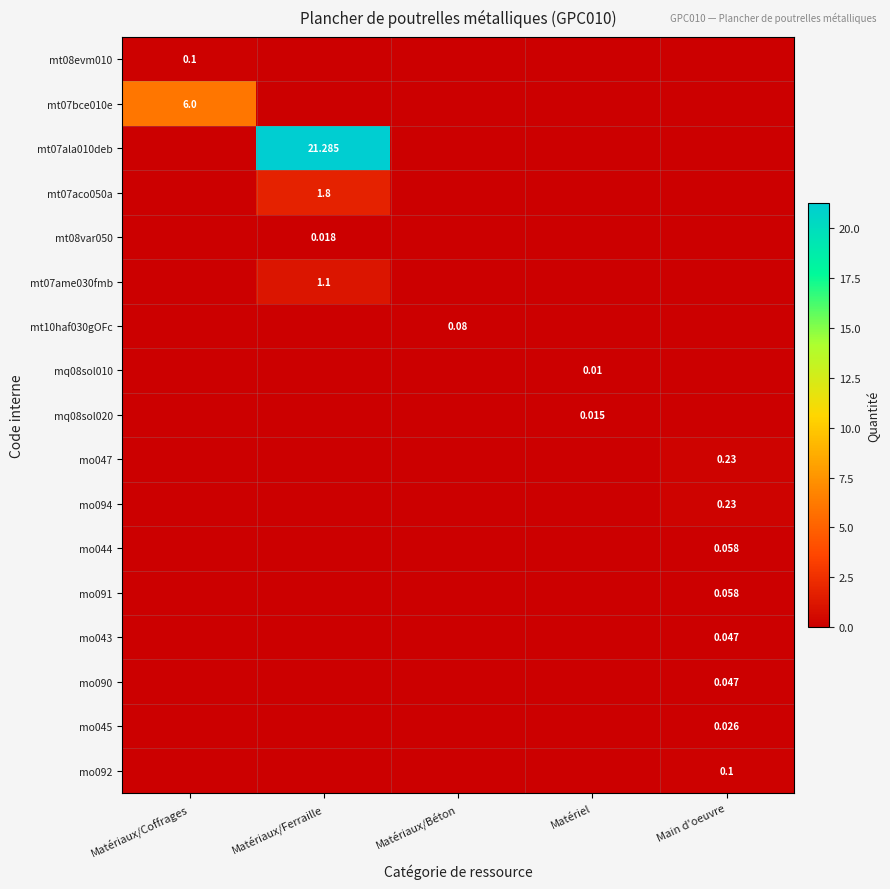

True or false: mt07ala010deb has a value of 0.0 at Matériaux/Coffrages.

True